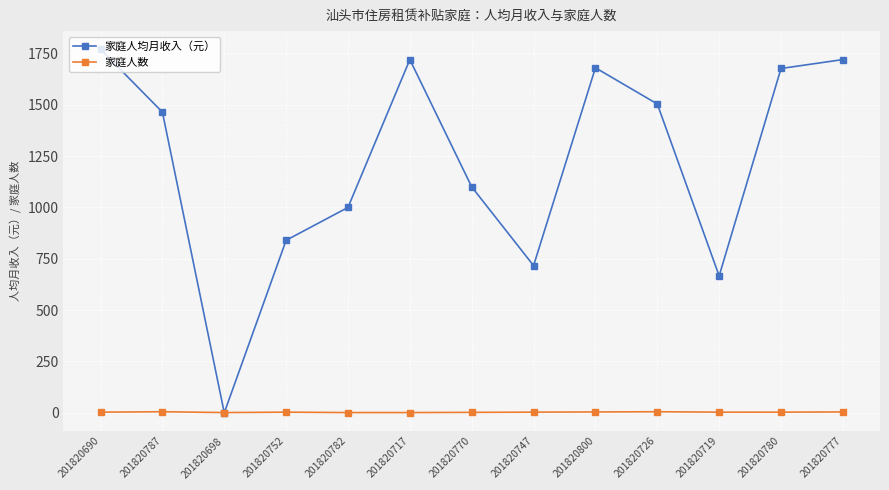

Is the value of 家庭人数 at 201820800 greater than the value of 家庭人均月收入（元） at 201820777?

No